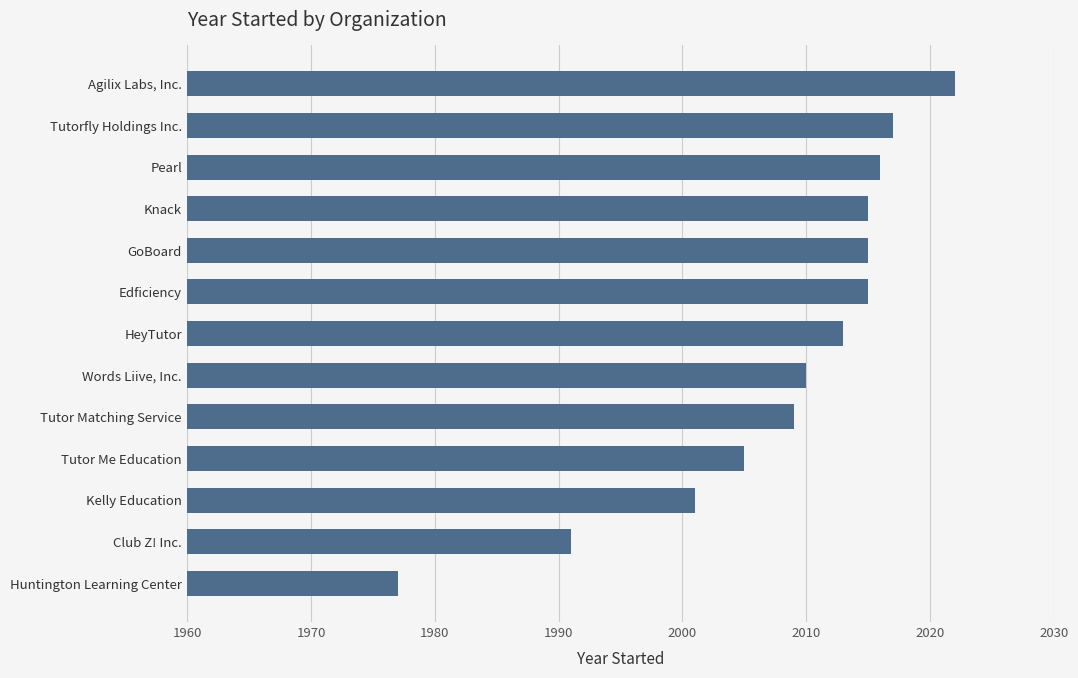

What is the sum of all values?

26106